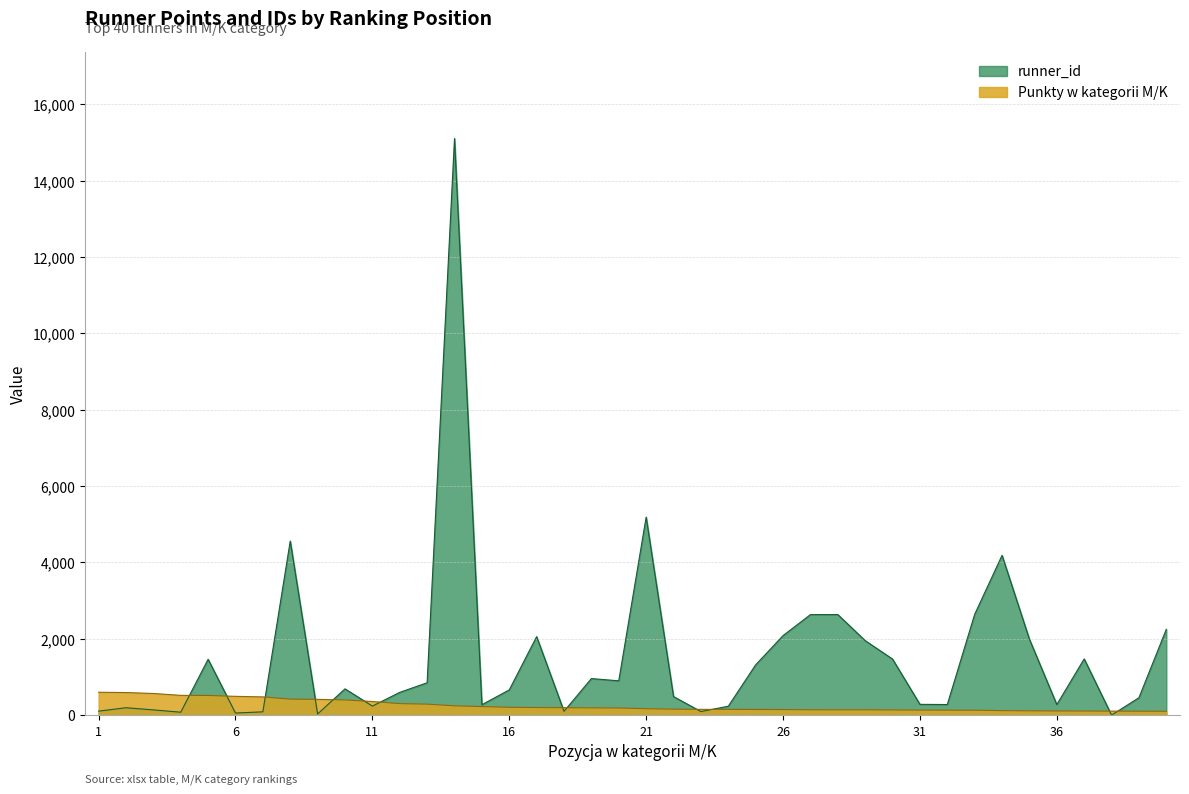

What are all the series names shown in the legend?

Punkty w kategorii M/K, runner_id